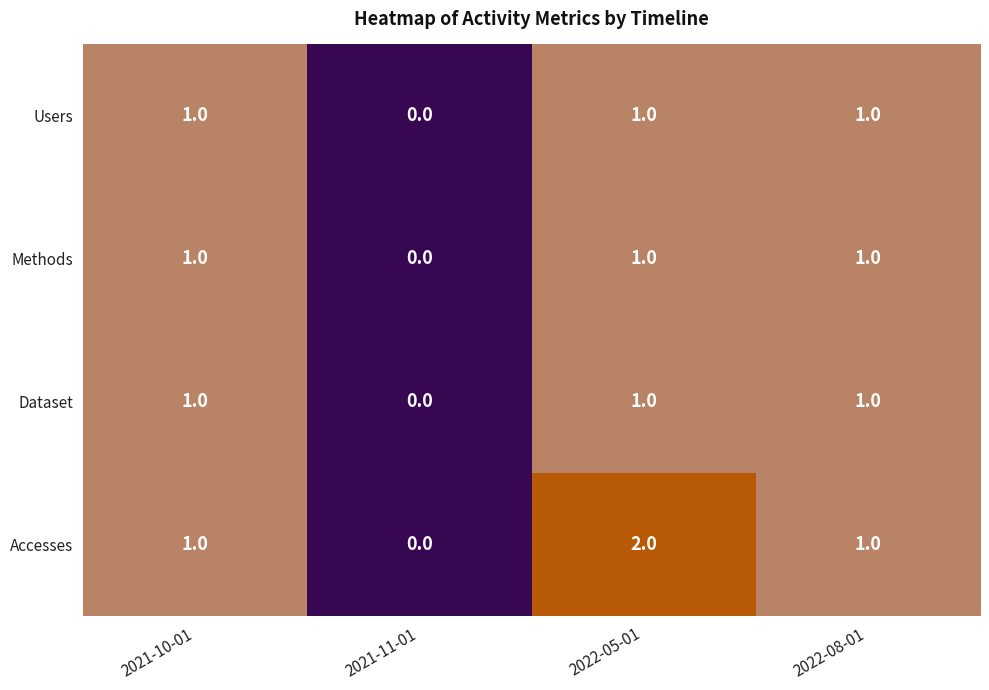

The value of Dataset at 2022-08-01 is 1. True or false?

True